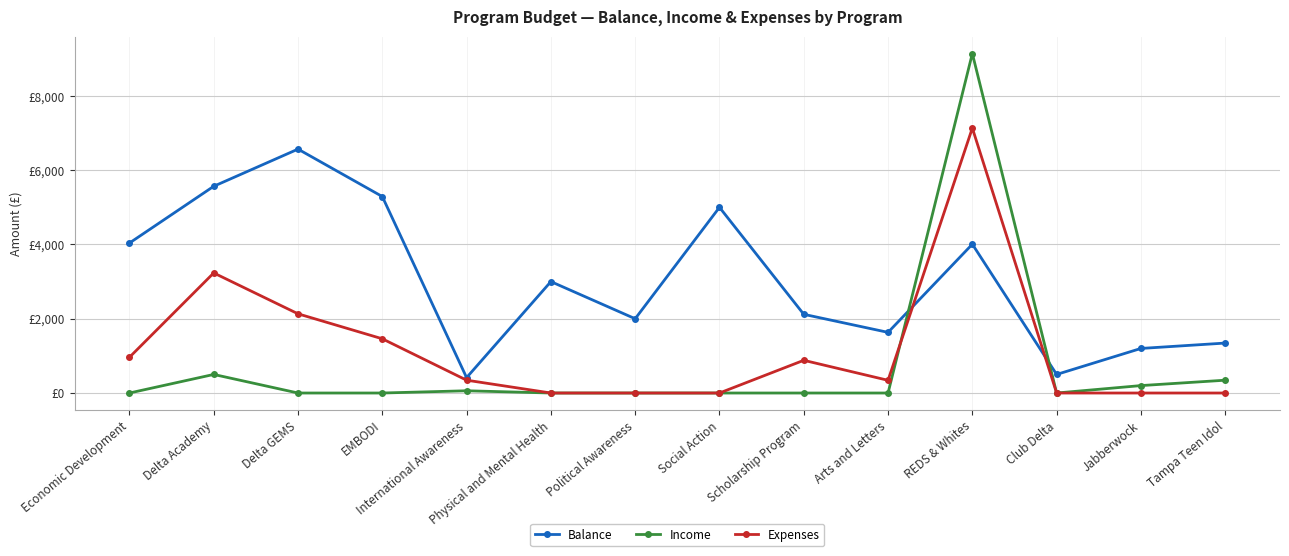

What are all the series names shown in the legend?

Balance, Income, Expenses